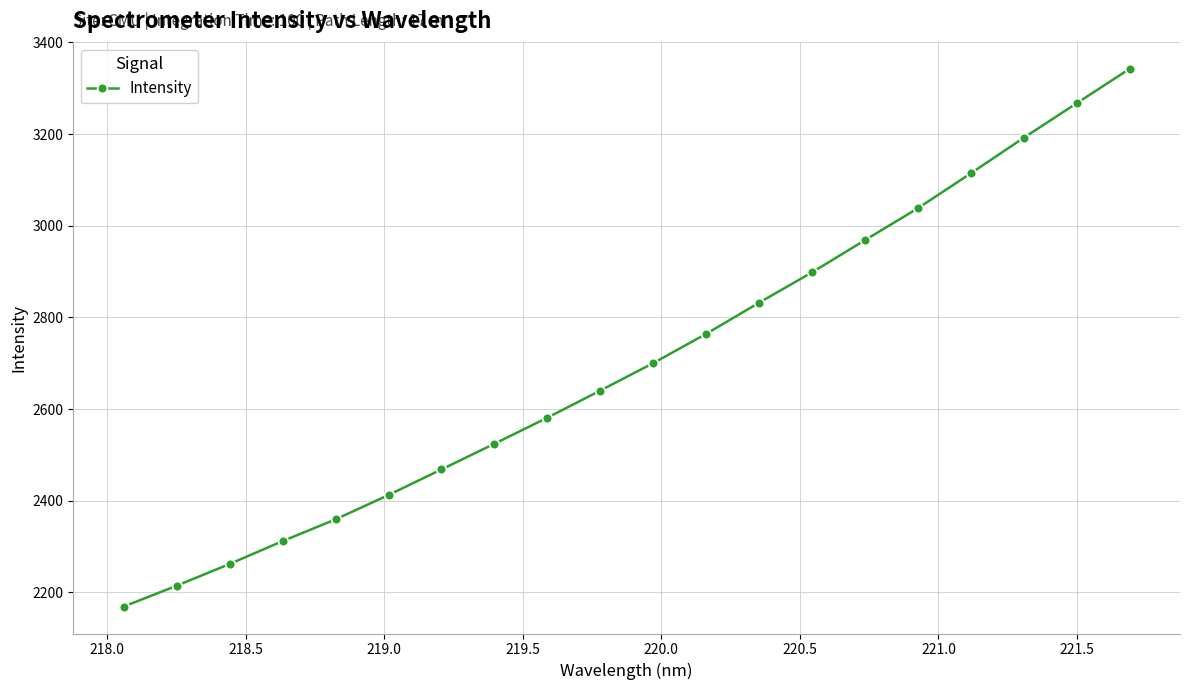

Is this an area chart (filled region under the line)?

No